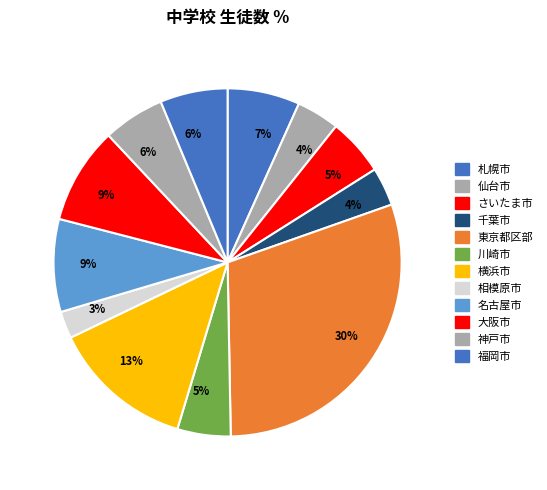

Is there a majority slice in this chart?

No